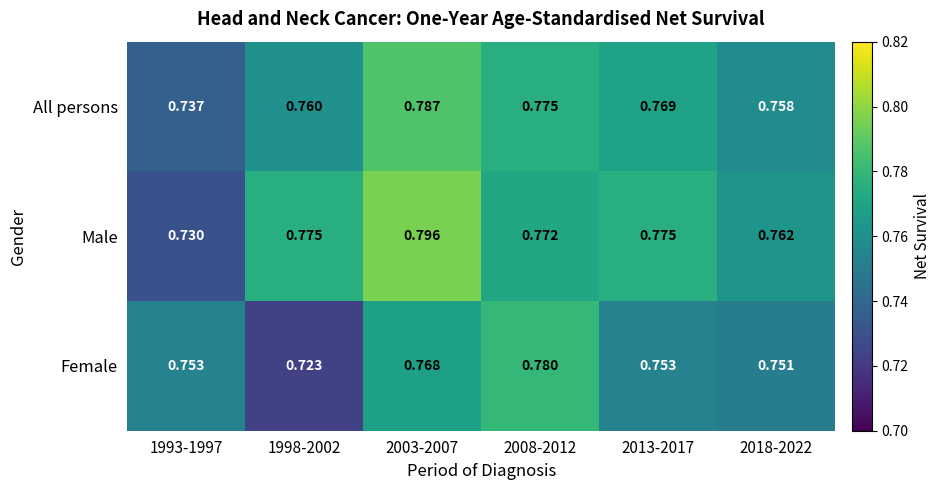

Rank the series by their maximum value, from lowest to highest.

Female, All persons, Male